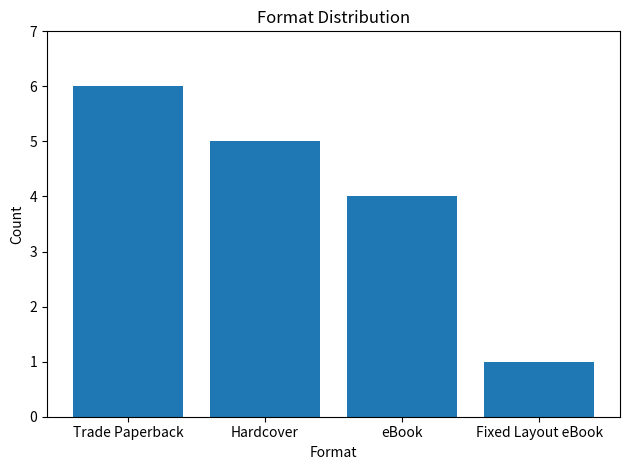

True or false: the data shows 7 at eBook.

False